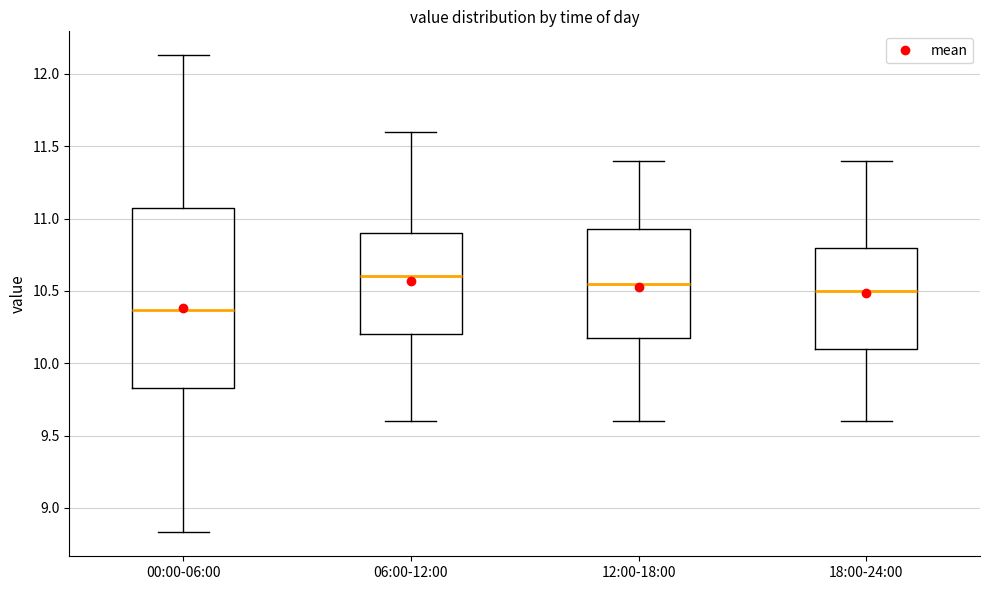

Which box is the tallest, from its lower edge to its upper edge?

00:00-06:00